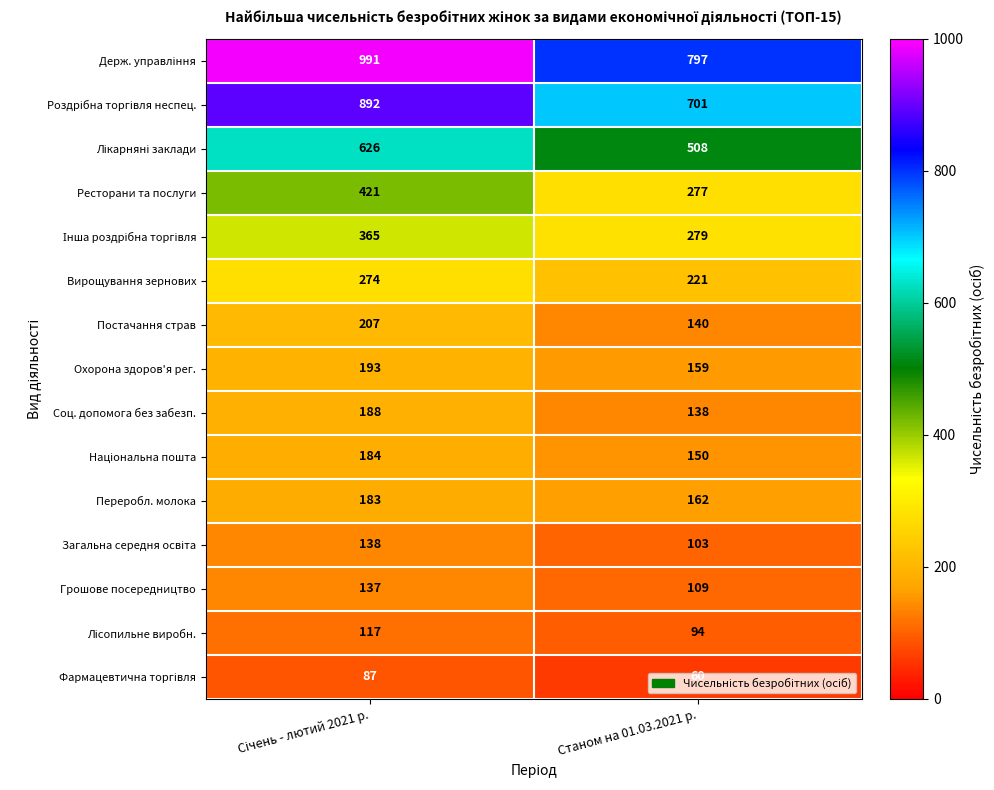

Is the value of Переробл. молока at Станом на 01.03.2021 р. greater than the value of Постачання страв at Станом на 01.03.2021 р.?

Yes